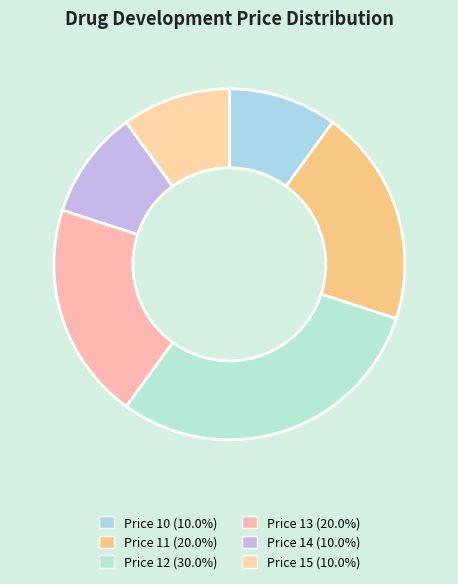

How many segments does this pie chart have?

6